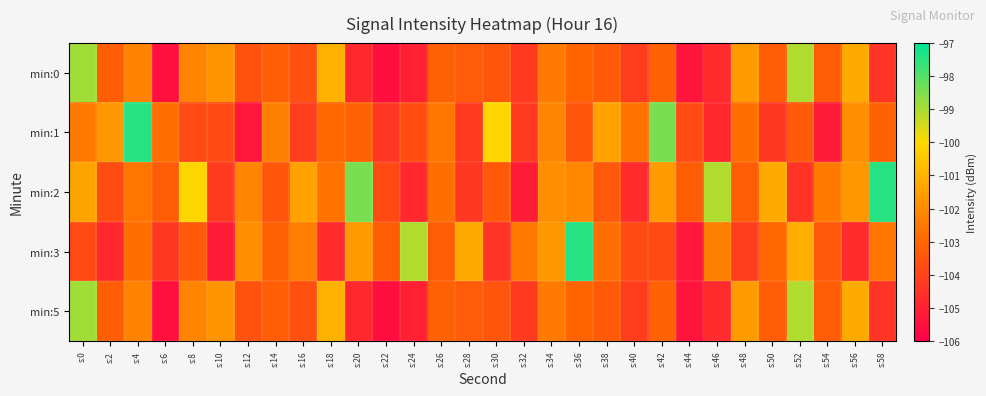

What is the total value across all series at s:22?

-522.5